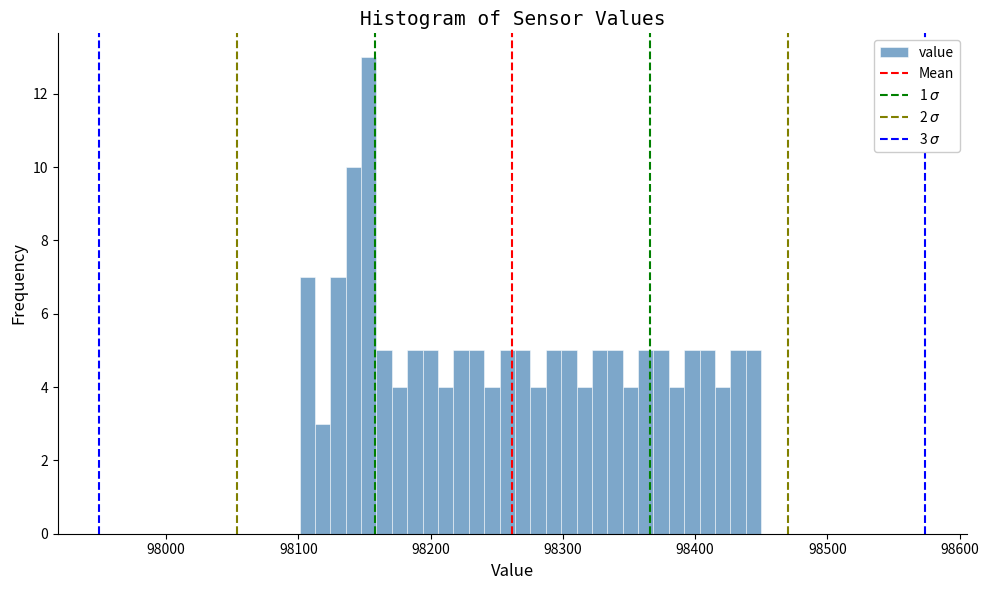

Read against the x-axis, roughly where is the centre of the tallest bar?

98150